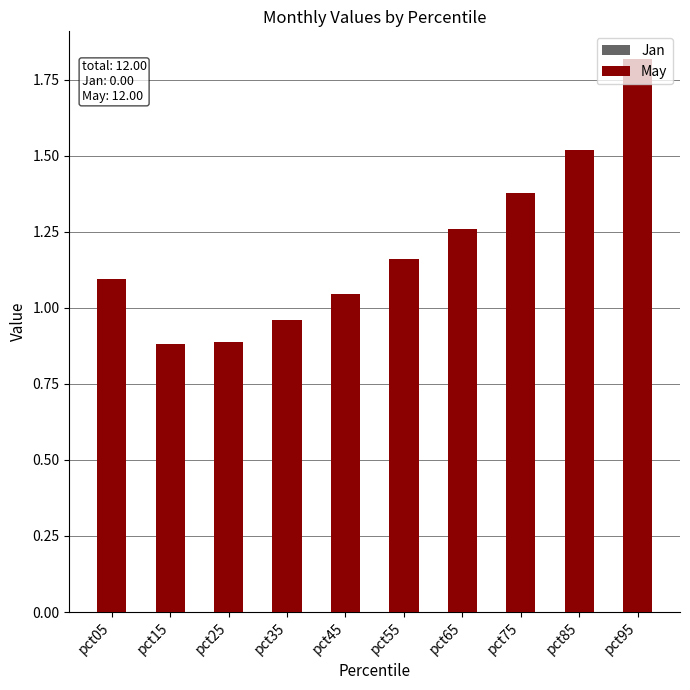

Which label corresponds to the largest value in the chart?

pct95